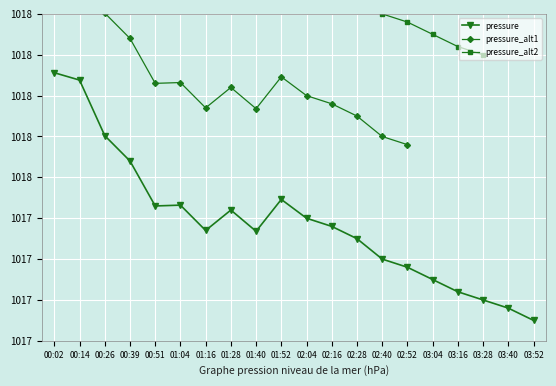

How many categories are shown in the chart?

20